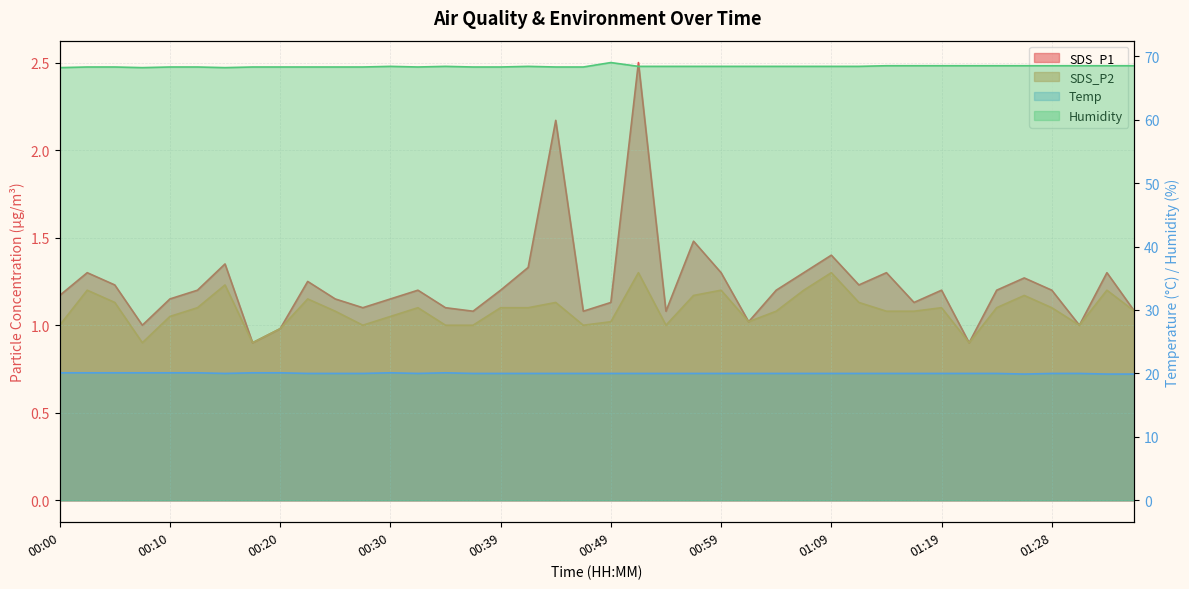

At which label does SDS_P2 reach its peak?

00:52